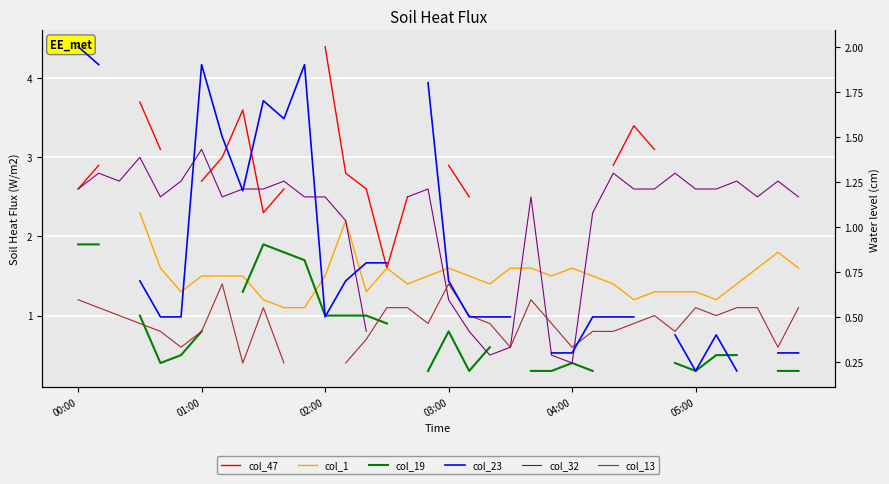

Does the chart display data point markers on the line(s)?

No